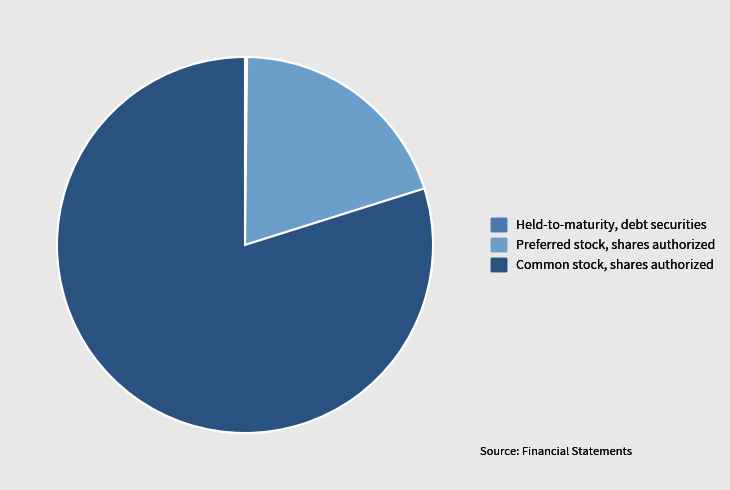

Is it true that Common stock, shares authorized is 80% of the pie?

True